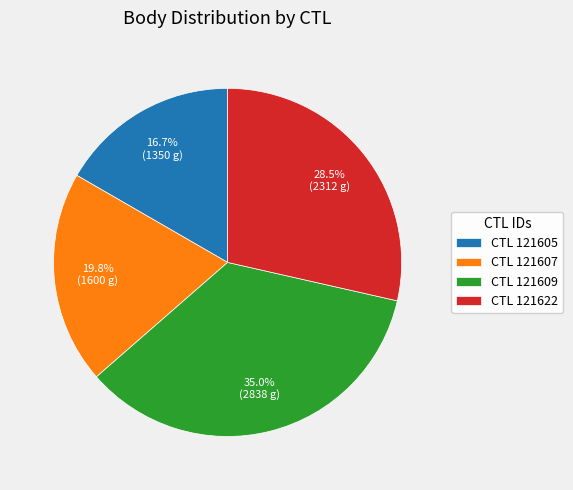

What portion of the pie excludes CTL 121607?

80.2%